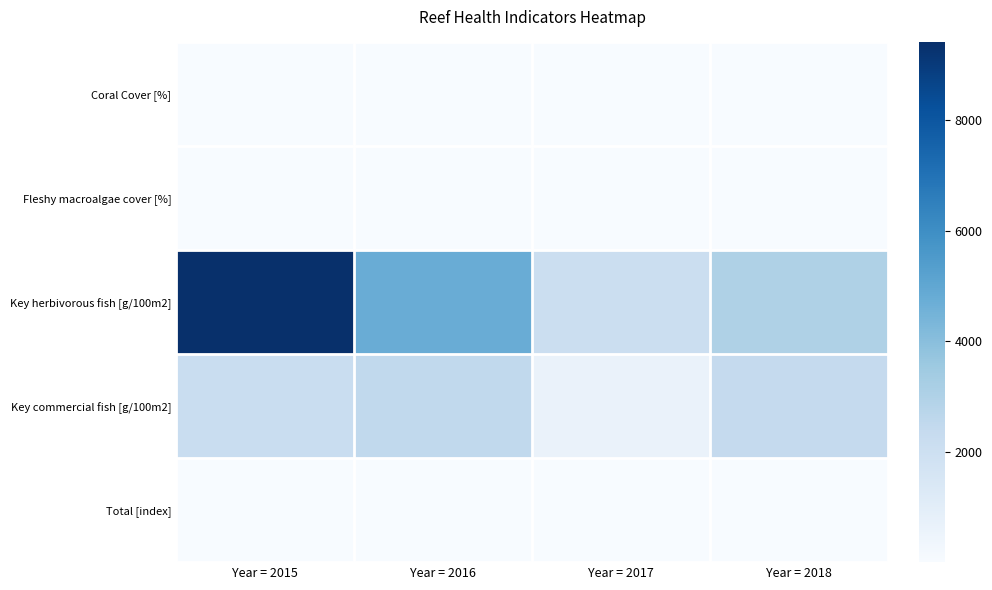

At which category does the chart reach its peak across all series?

Year = 2015